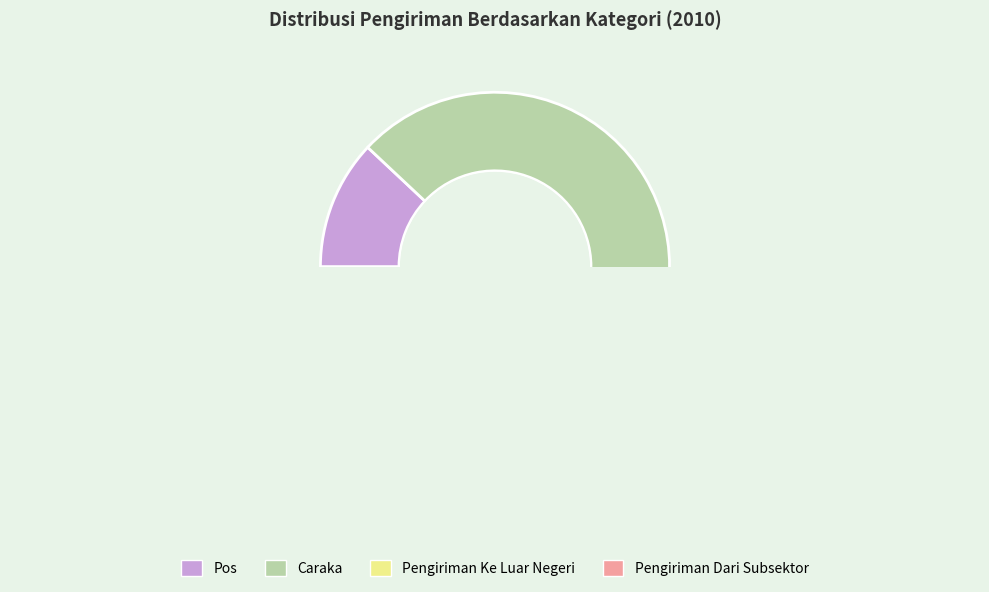

Which category has the smallest portion of the pie?

Pos